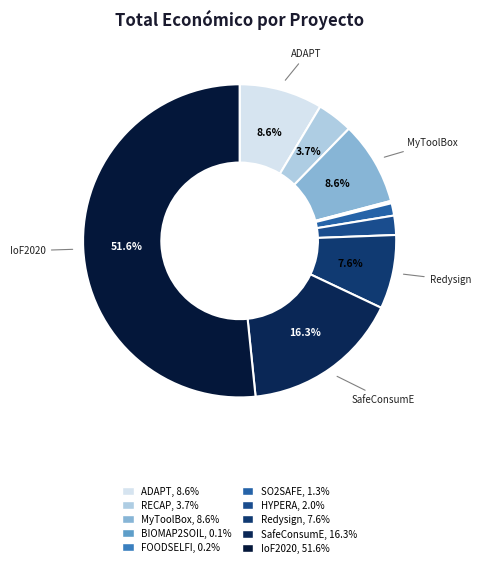

The HYPERA slice represents 14% of the pie. True or false?

False